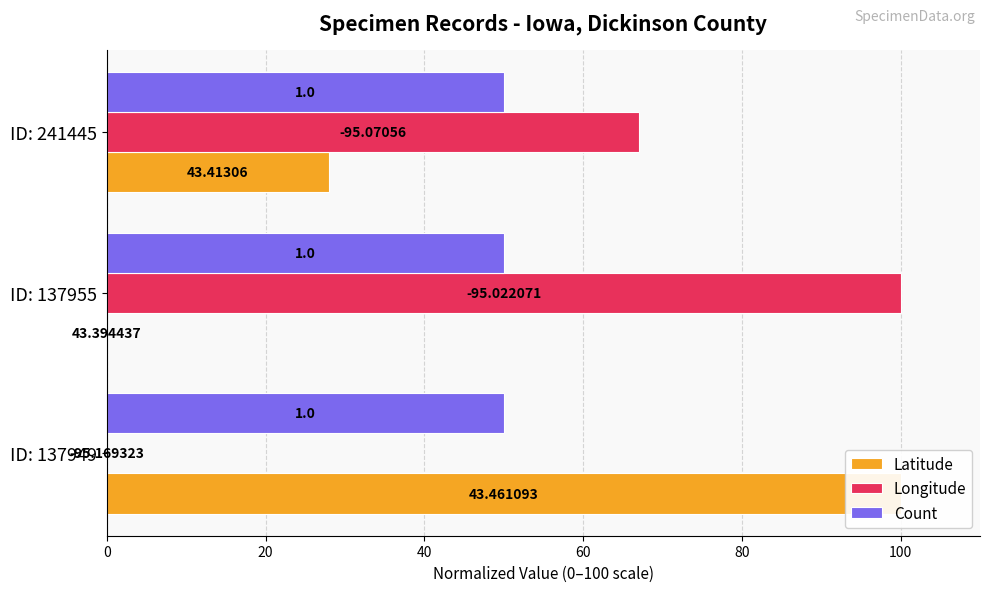

What is the greatest value displayed?

100.0